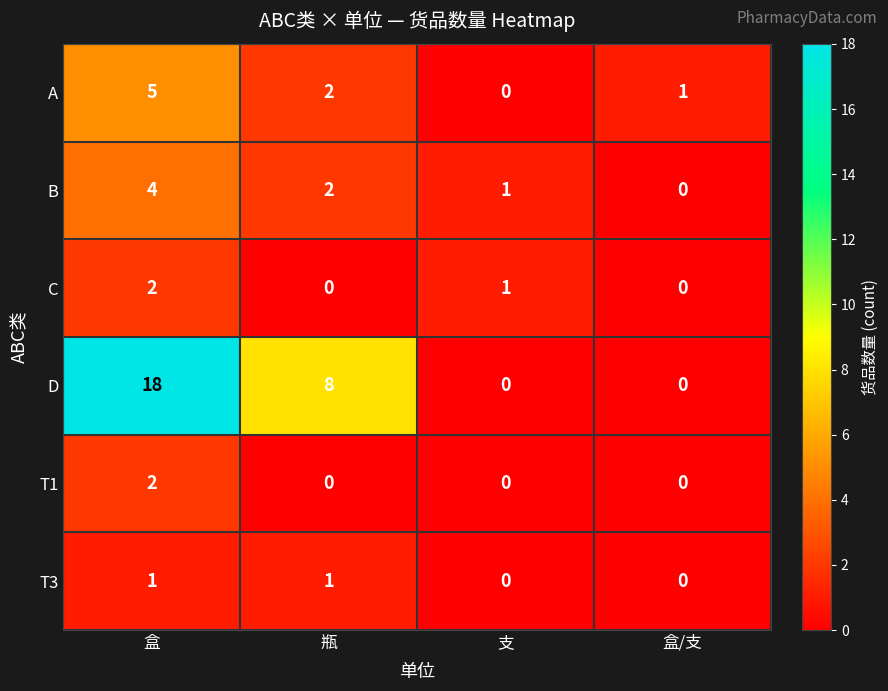

How many T1 values are between 0 and 2?

4